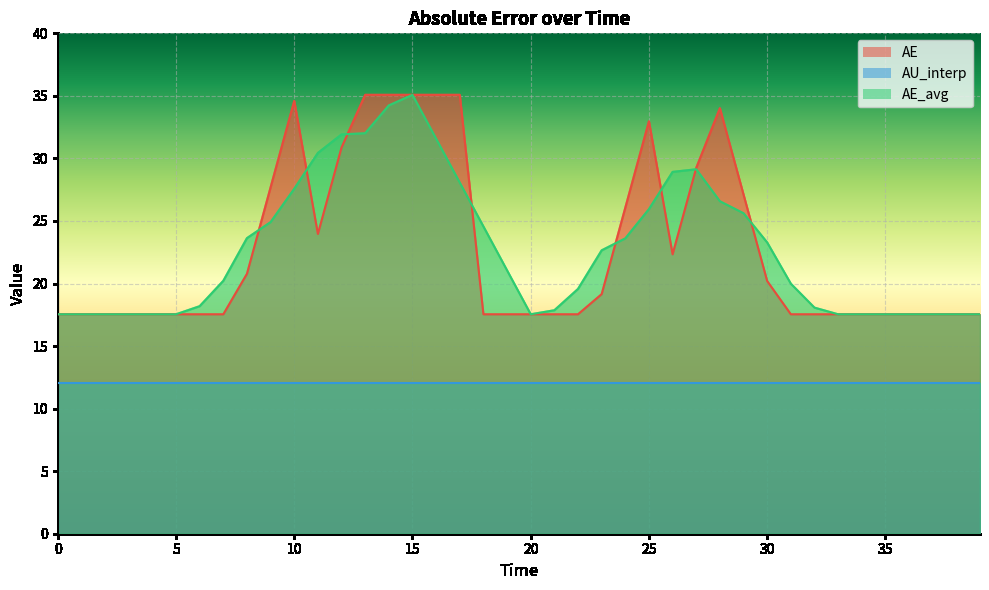

The value of AE_avg at 34.0 is 17.5. True or false?

True